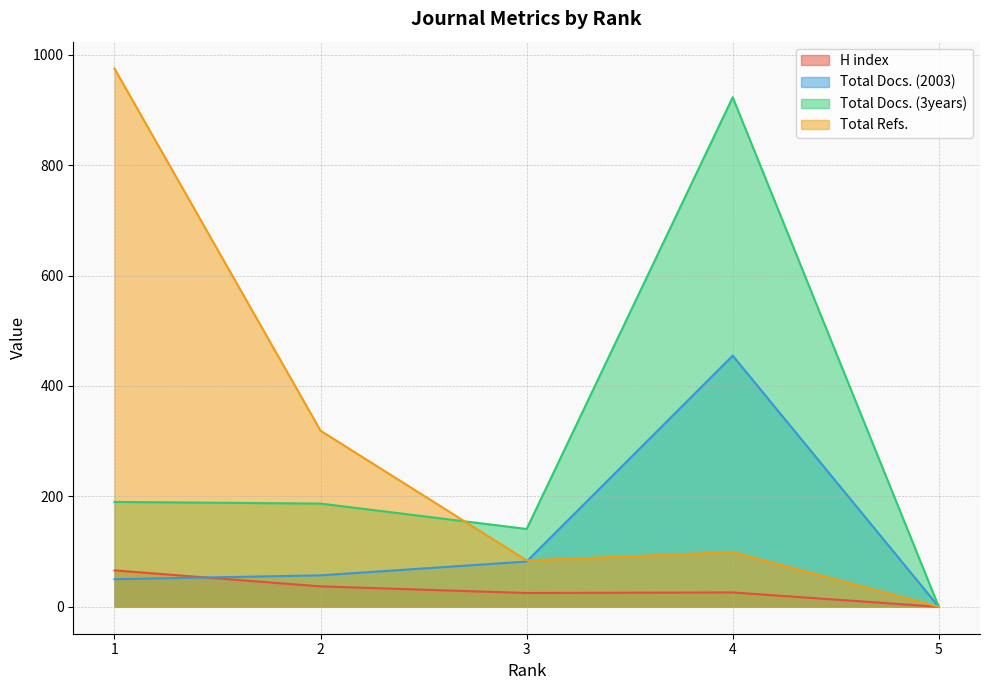

True or false: Total Docs. (2003) and Total Docs. (3years) intersect in this chart.

False